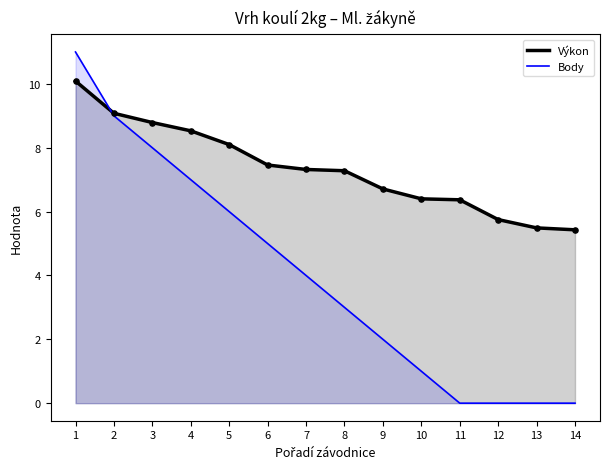

What are all the series names shown in the legend?

Výkon, Body